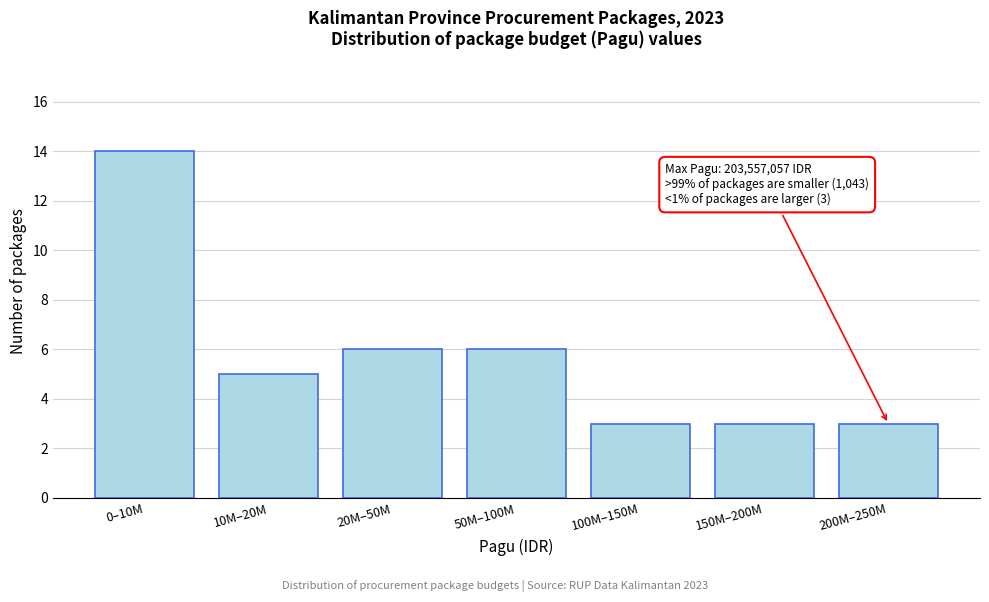

Reading right to left, what are all the values shown in this chart?

3	3	3	6	6	5	14